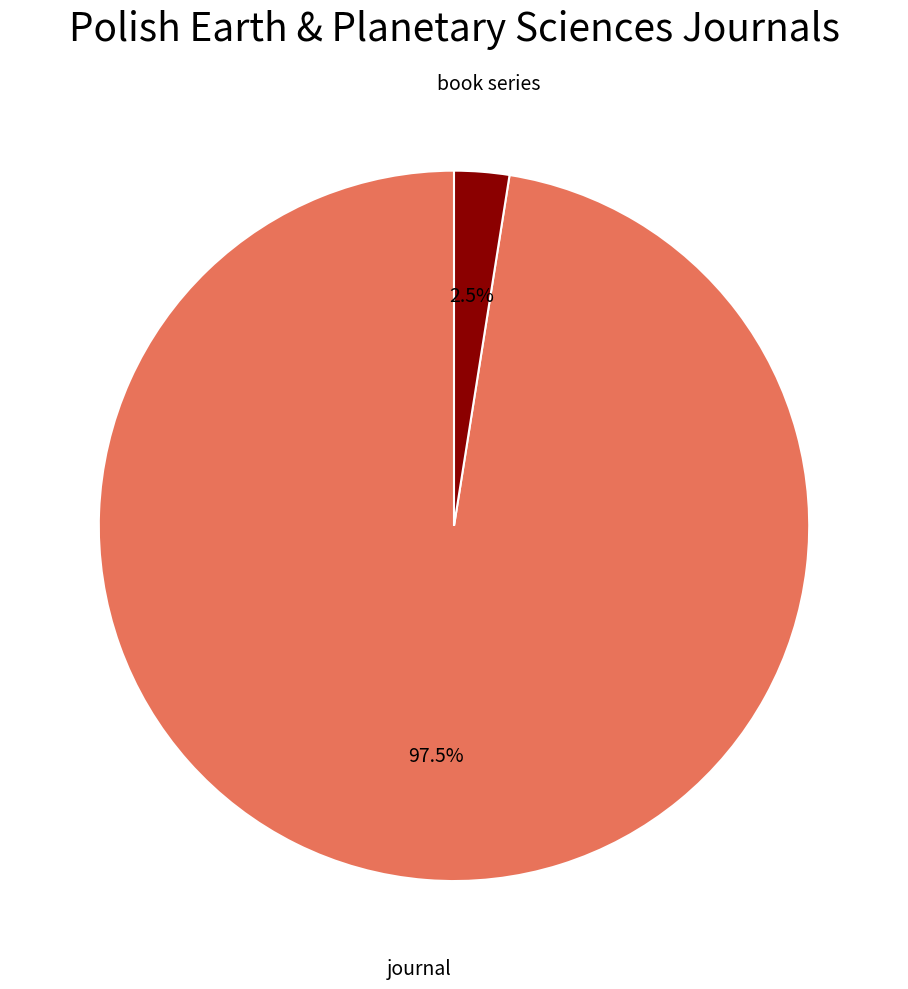

Between journal and book series, which is larger?

journal